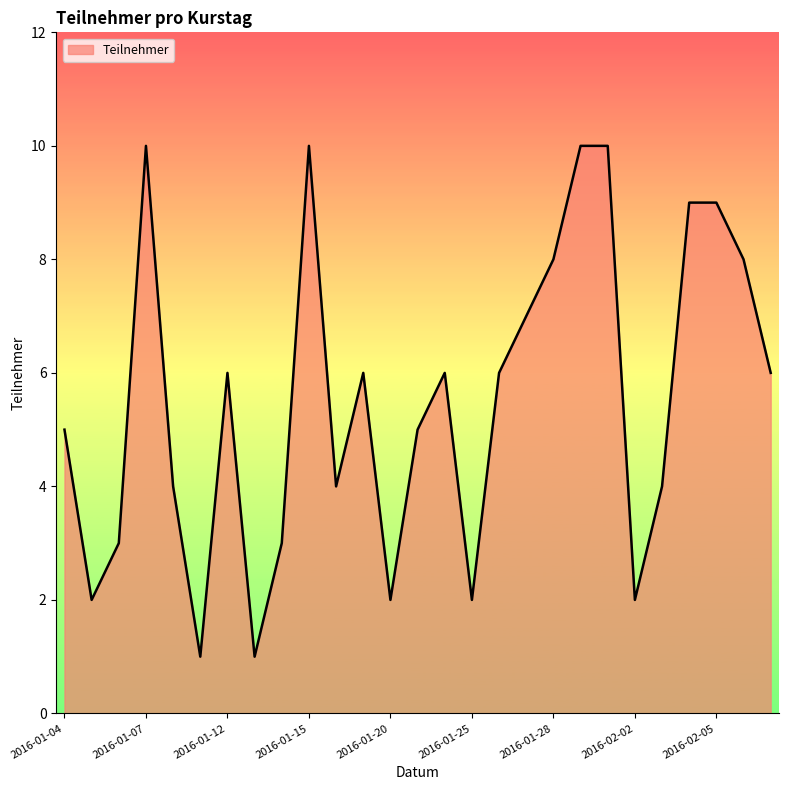

What is the difference between the maximum and second lowest values?

9